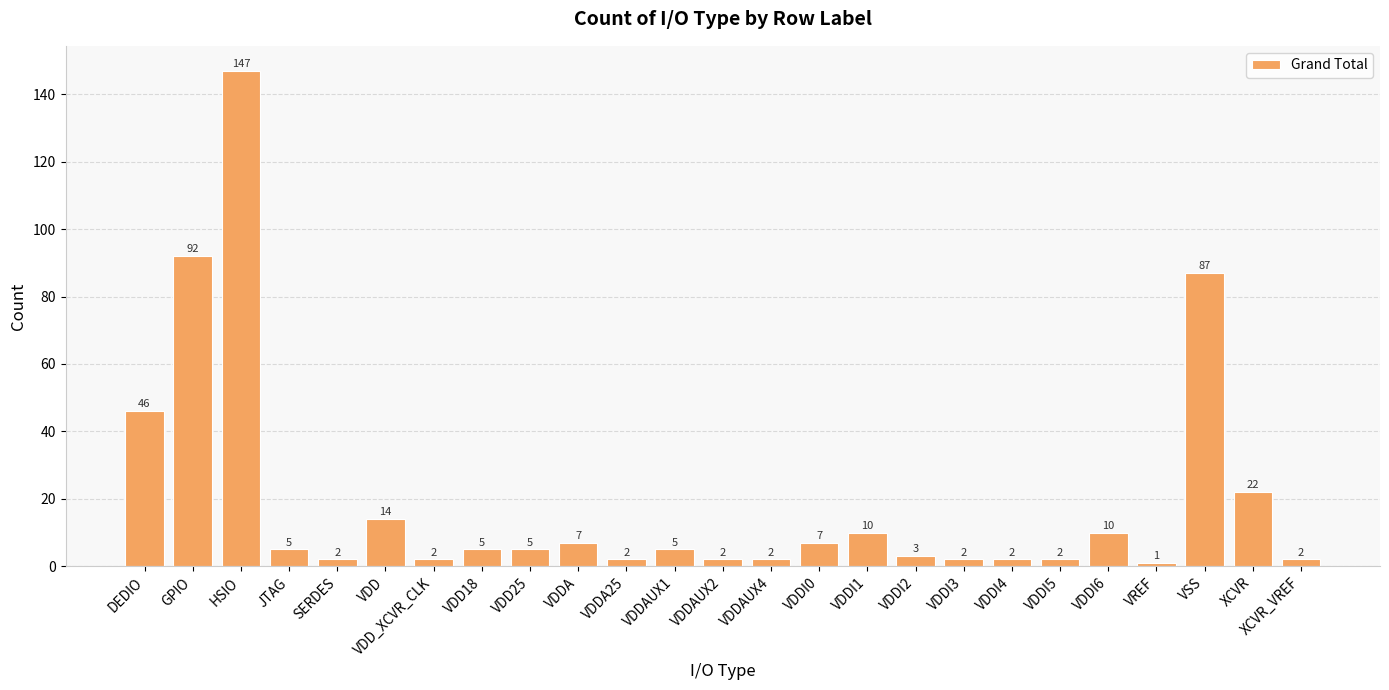

The value at VDD25 is 5. True or false?

True